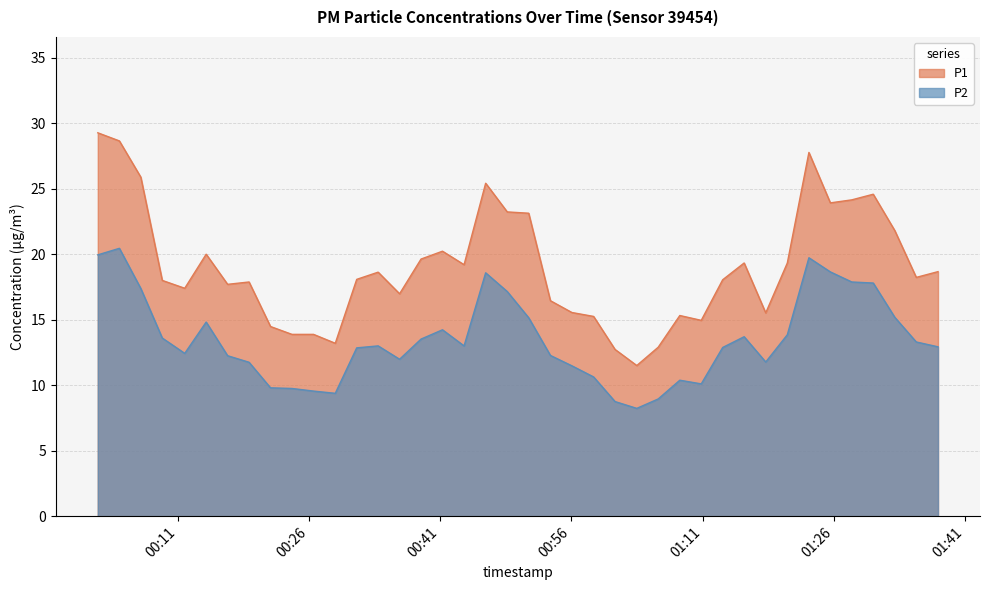

Reading right to left, list all the values displayed in this chart.

P1: 2023-11-22T01:37:53=18.7	2023-11-22T01:35:24=18.2	2023-11-22T01:32:57=21.8	2023-11-22T01:30:29=24.6	2023-11-22T01:28:02=24.1	2023-11-22T01:25:35=23.9	2023-11-22T01:23:08=27.8	2023-11-22T01:20:40=19.3	2023-11-22T01:18:12=15.5	2023-11-22T01:15:44=19.3	2023-11-22T01:13:17=18.1	2023-11-22T01:10:50=14.9	2023-11-22T01:08:23=15.3	2023-11-22T01:05:55=12.9	2023-11-22T01:03:28=11.5	2023-11-22T01:00:59=12.7	2023-11-22T00:58:32=15.2	2023-11-22T00:56:03=15.6	2023-11-22T00:53:36=16.4	2023-11-22T00:51:07=23.1	2023-11-22T00:48:40=23.2	2023-11-22T00:46:12=25.4	2023-11-22T00:43:44=19.2	2023-11-22T00:41:16=20.2	2023-11-22T00:38:49=19.6	2023-11-22T00:36:22=17.0	2023-11-22T00:33:55=18.6	2023-11-22T00:31:28=18.1	2023-11-22T00:29:01=13.2	2023-11-22T00:26:32=13.9	2023-11-22T00:24:04=13.9	2023-11-22T00:21:37=14.5	2023-11-22T00:19:10=17.9	2023-11-22T00:16:43=17.7	2023-11-22T00:14:16=20.0	2023-11-22T00:11:49=17.4	2023-11-22T00:09:15=18.0	2023-11-22T00:06:48=25.9	2023-11-22T00:04:21=28.6	2023-11-22T00:01:53=29.3
P2: 2023-11-22T01:37:53=12.9	2023-11-22T01:35:24=13.3	2023-11-22T01:32:57=15.2	2023-11-22T01:30:29=17.8	2023-11-22T01:28:02=17.9	2023-11-22T01:25:35=18.6	2023-11-22T01:23:08=19.7	2023-11-22T01:20:40=13.8	2023-11-22T01:18:12=11.8	2023-11-22T01:15:44=13.7	2023-11-22T01:13:17=12.9	2023-11-22T01:10:50=10.1	2023-11-22T01:08:23=10.4	2023-11-22T01:05:55=8.9	2023-11-22T01:03:28=8.2	2023-11-22T01:00:59=8.8	2023-11-22T00:58:32=10.6	2023-11-22T00:56:03=11.5	2023-11-22T00:53:36=12.3	2023-11-22T00:51:07=15.2	2023-11-22T00:48:40=17.1	2023-11-22T00:46:12=18.6	2023-11-22T00:43:44=13.0	2023-11-22T00:41:16=14.2	2023-11-22T00:38:49=13.5	2023-11-22T00:36:22=12.0	2023-11-22T00:33:55=13.0	2023-11-22T00:31:28=12.8	2023-11-22T00:29:01=9.4	2023-11-22T00:26:32=9.6	2023-11-22T00:24:04=9.8	2023-11-22T00:21:37=9.8	2023-11-22T00:19:10=11.8	2023-11-22T00:16:43=12.2	2023-11-22T00:14:16=14.8	2023-11-22T00:11:49=12.4	2023-11-22T00:09:15=13.6	2023-11-22T00:06:48=17.4	2023-11-22T00:04:21=20.4	2023-11-22T00:01:53=19.9